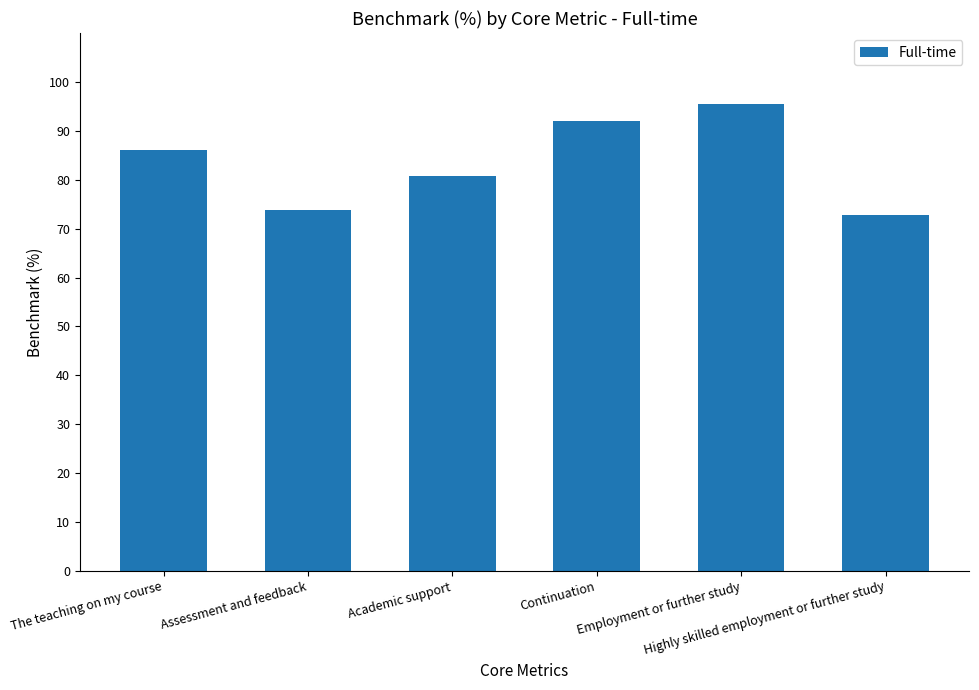

What is the label of the 2nd bar from the right?

Employment or further study